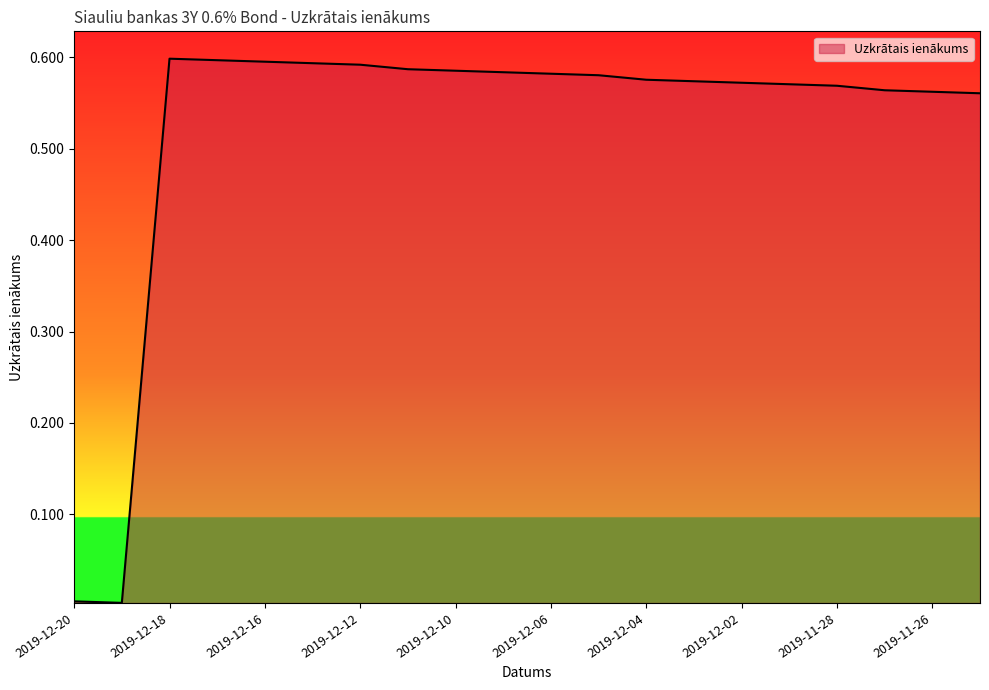

At which category does the chart reach its minimum across all series?

2019-12-19